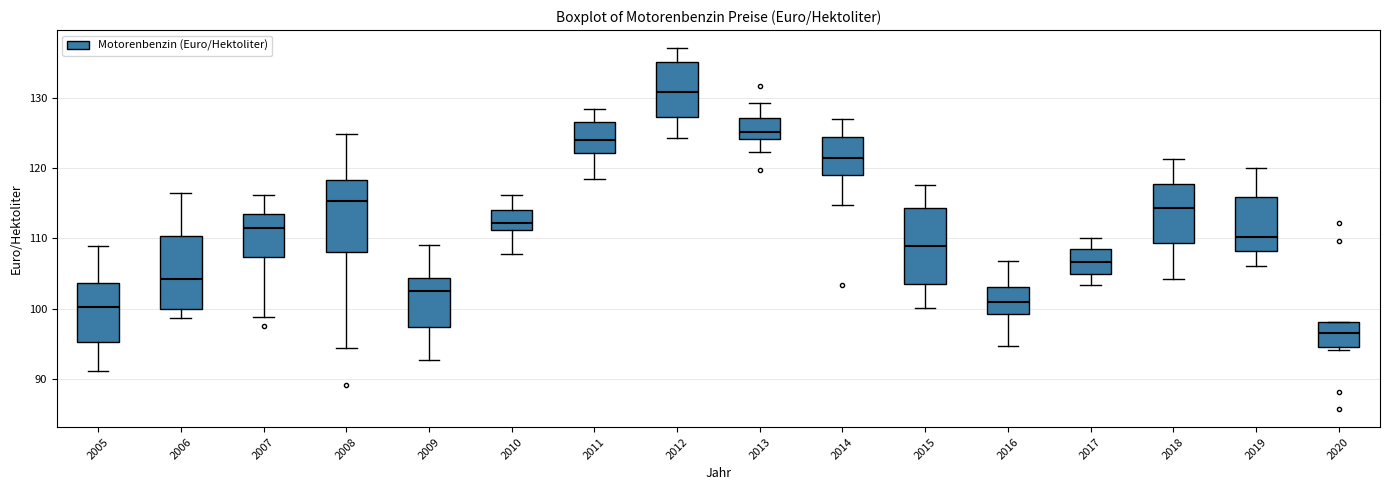

Reading left to right, transcribe this box plot: for each box, give where its median line is, the range the box spans, and where its two whiskers end, as read against the y-axis. The values are not printed on the chart, so give them approximately, as read against the axis.

2005: median 100, box 95 to 104, whiskers 91 to 109
2006: median 104, box 100 to 110, whiskers 99 to 116
2007: median 112, box 107 to 113, whiskers 99 to 116
2008: median 115, box 108 to 118, whiskers 94 to 125
2009: median 102, box 97 to 104, whiskers 93 to 109
2010: median 112, box 111 to 114, whiskers 108 to 116
2011: median 124, box 122 to 127, whiskers 118 to 128
2012: median 131, box 127 to 135, whiskers 124 to 137
2013: median 125, box 124 to 127, whiskers 122 to 129
2014: median 121, box 119 to 124, whiskers 115 to 127
2015: median 109, box 104 to 114, whiskers 100 to 118
2016: median 101, box 99 to 103, whiskers 95 to 107
2017: median 107, box 105 to 109, whiskers 103 to 110
2018: median 114, box 109 to 118, whiskers 104 to 121
2019: median 110, box 108 to 116, whiskers 106 to 120
2020: median 96, box 94 to 98, whiskers 94 (just below the box's lower edge) to 98